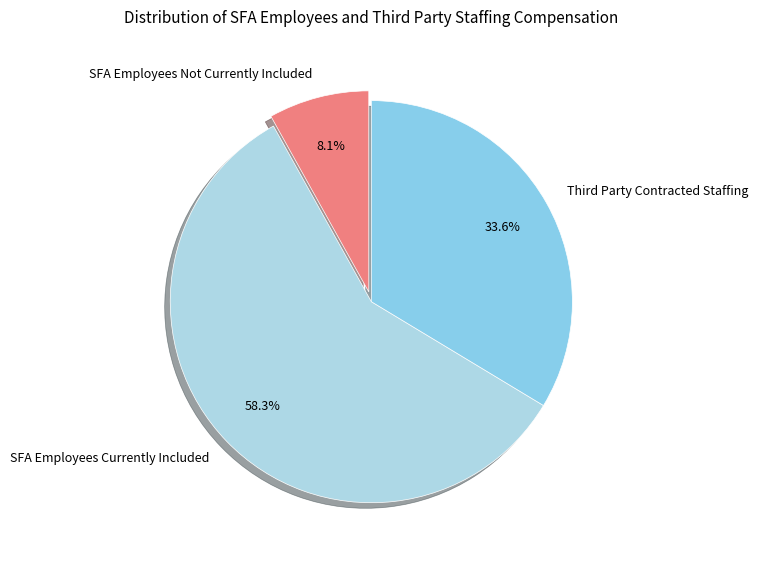

To the nearest percent, what is the average slice percentage?

33%